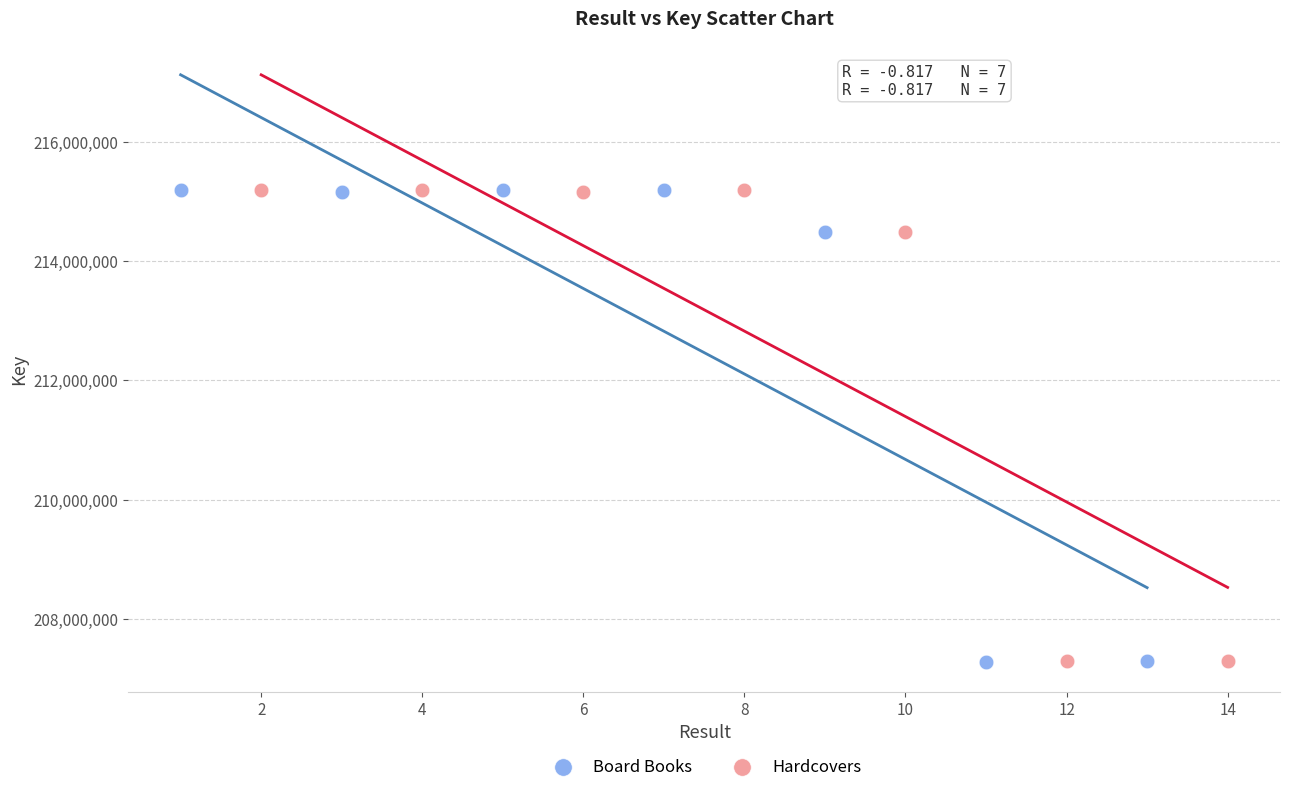

What are all the series names shown in the legend?

Board Books, Hardcovers